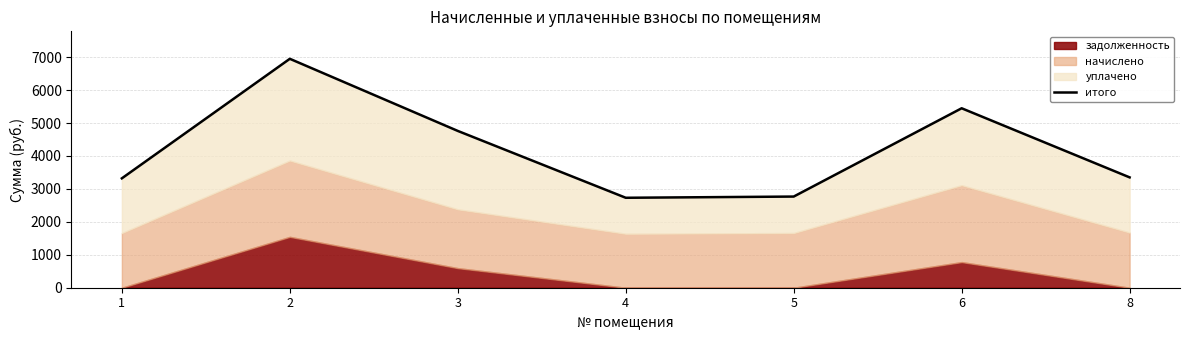

What is the minimum value shown in the chart?

2731.2